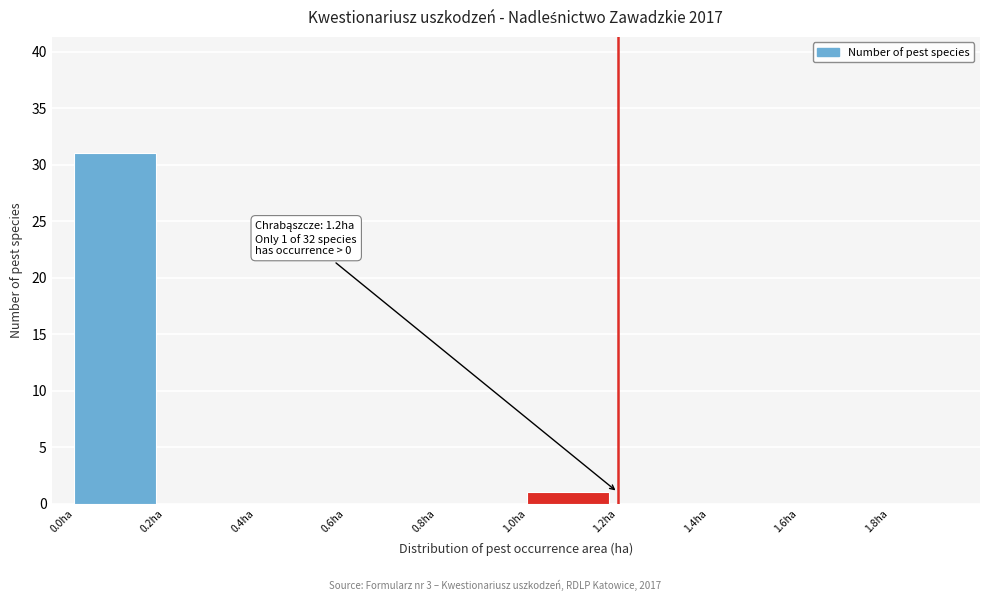

Which range on the x-axis has the tallest bar?

0.0 to 0.2